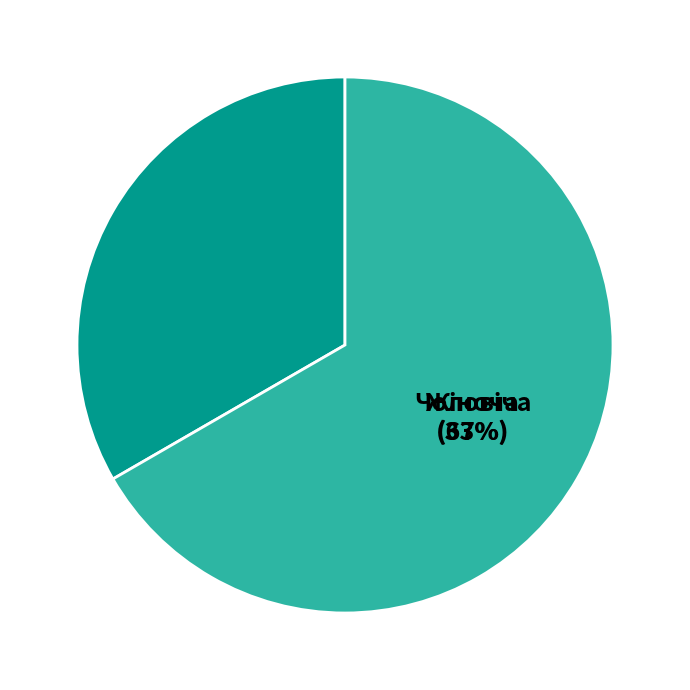

Is there a majority slice in this chart?

Yes